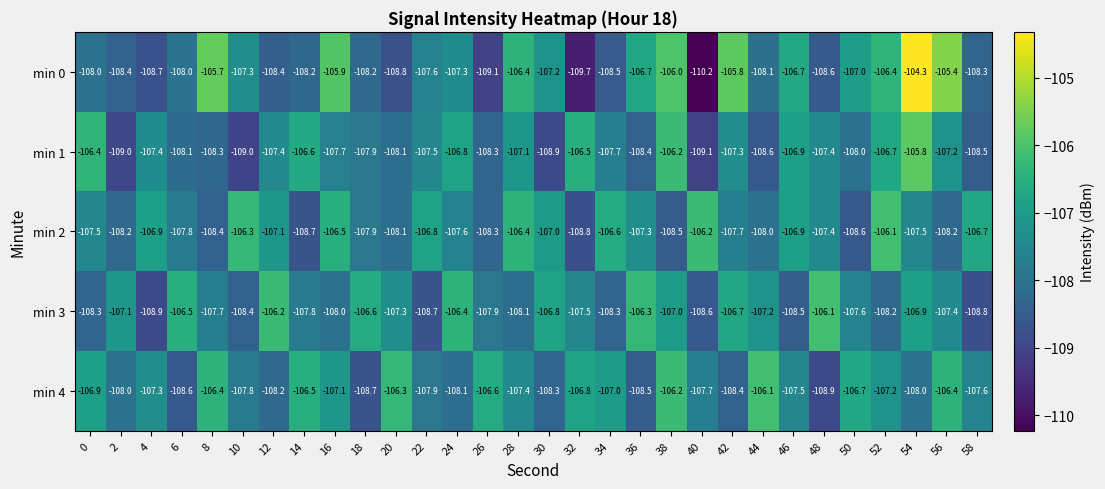

What is the difference between the maximum and minimum values in the min 4 series?

2.8